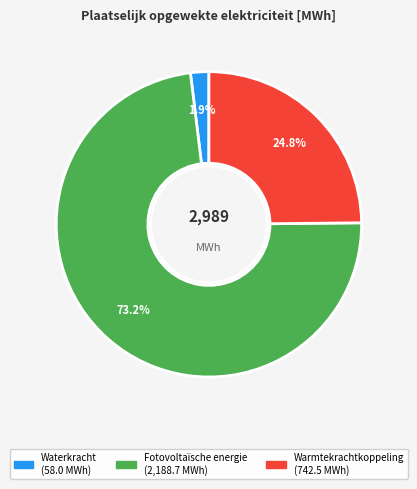

True or false: Fotovoltaïsche energie accounts for 86% of the total.

False